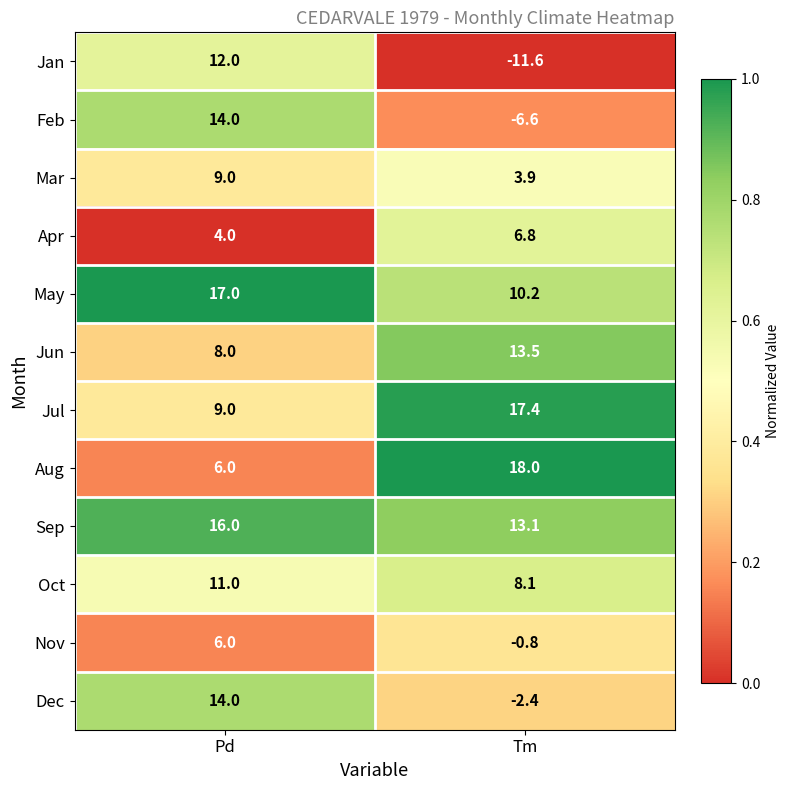

At which label does Jul first exceed 17?

Tm